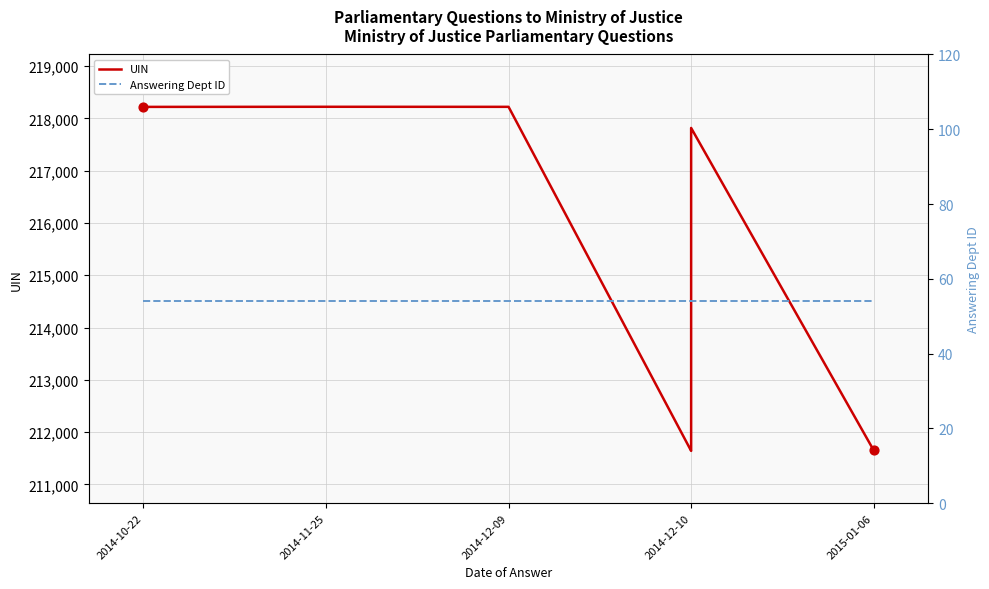

Which series has the widest spread of Y values?

UIN